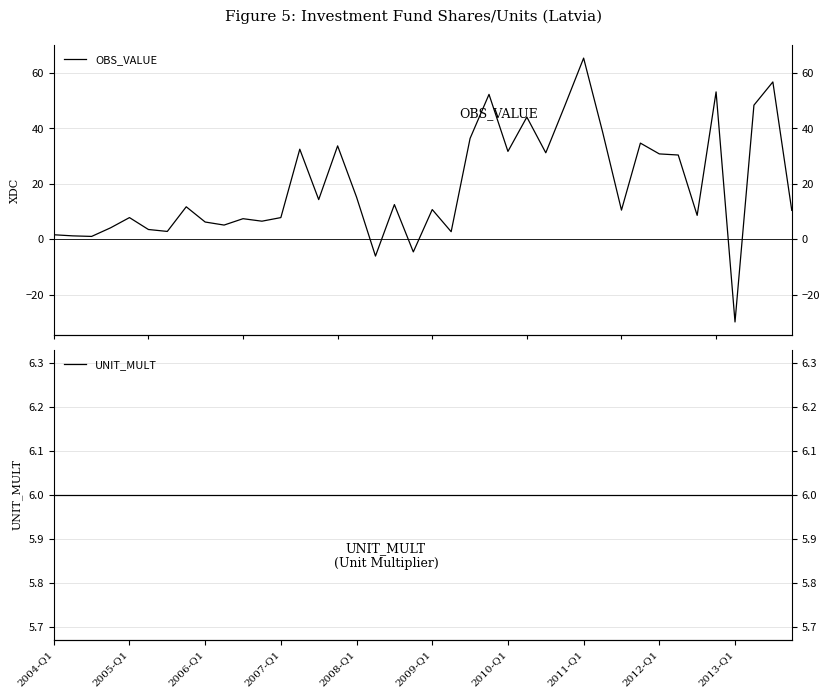

Does the chart have visible grid lines?

Yes